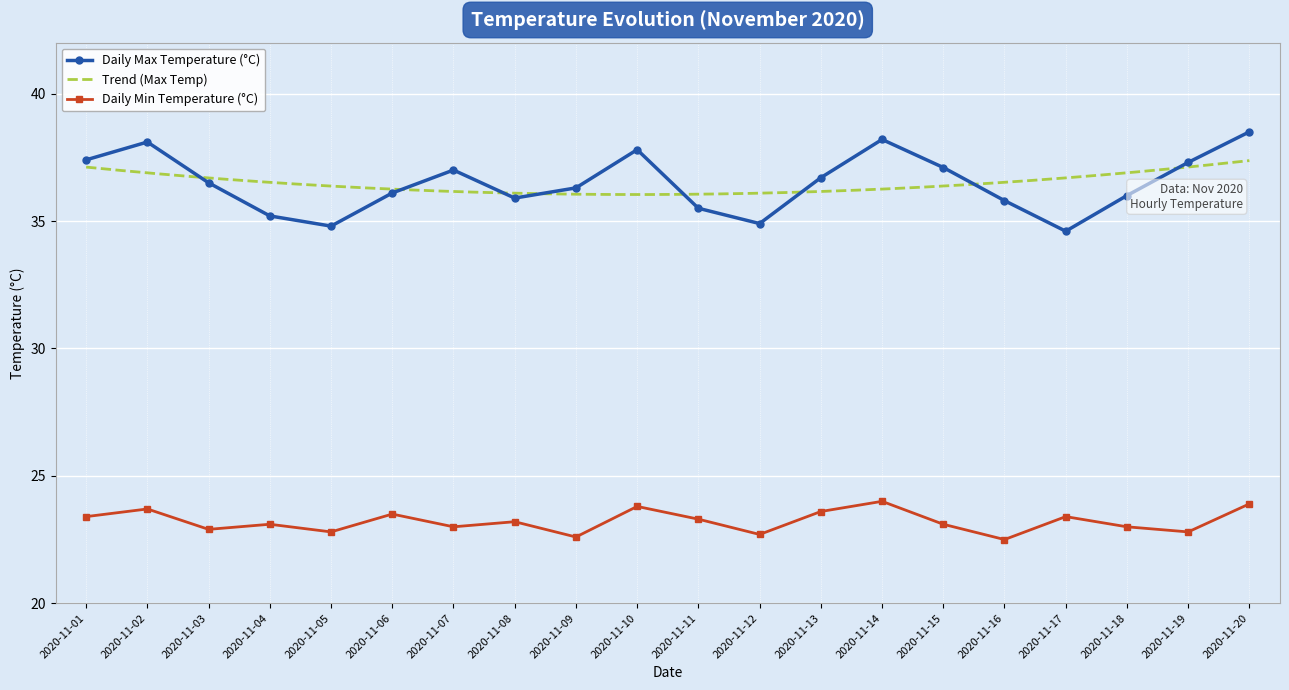

How many lines are shown in the chart?

2